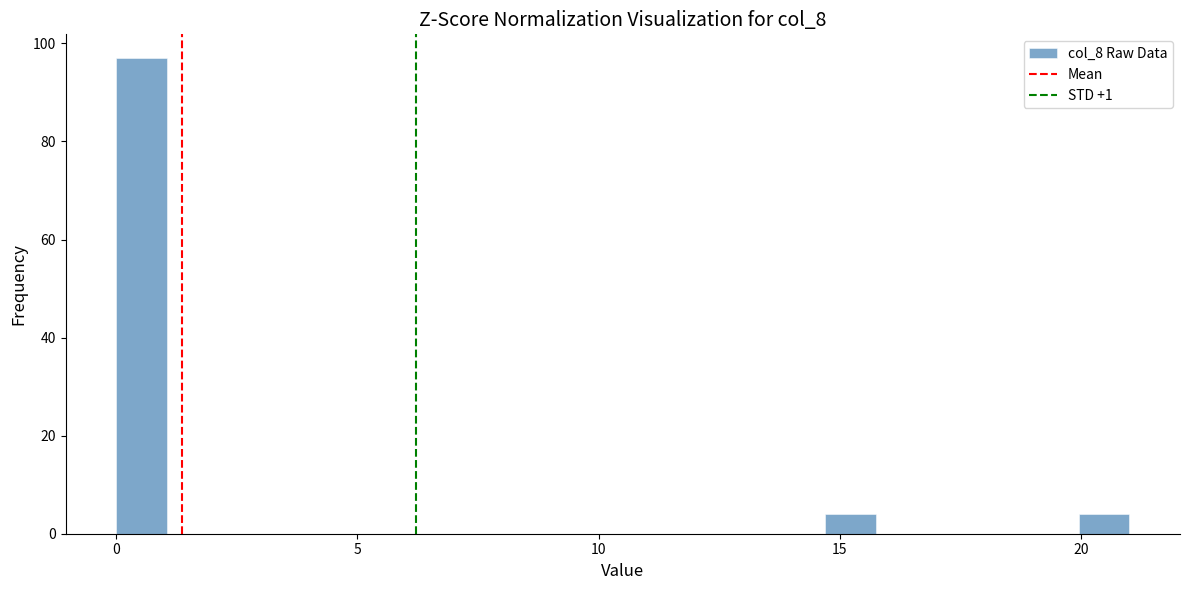

Read against the x-axis, roughly where is the centre of the tallest bar?

0.5